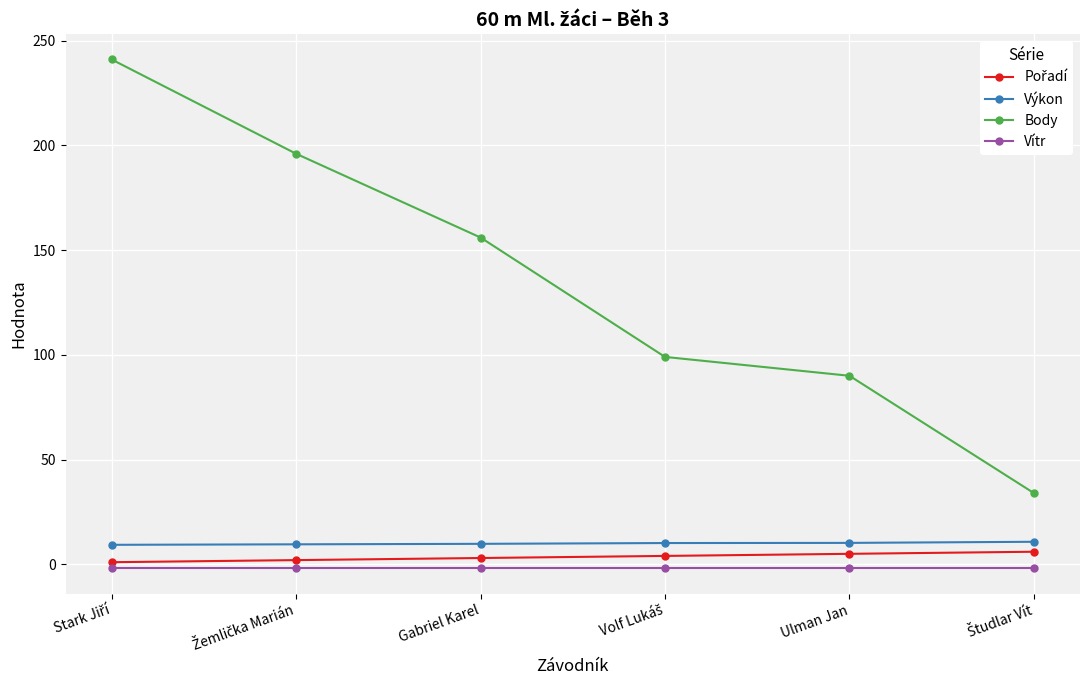

True or false: Body and Výkon cross at least once.

False